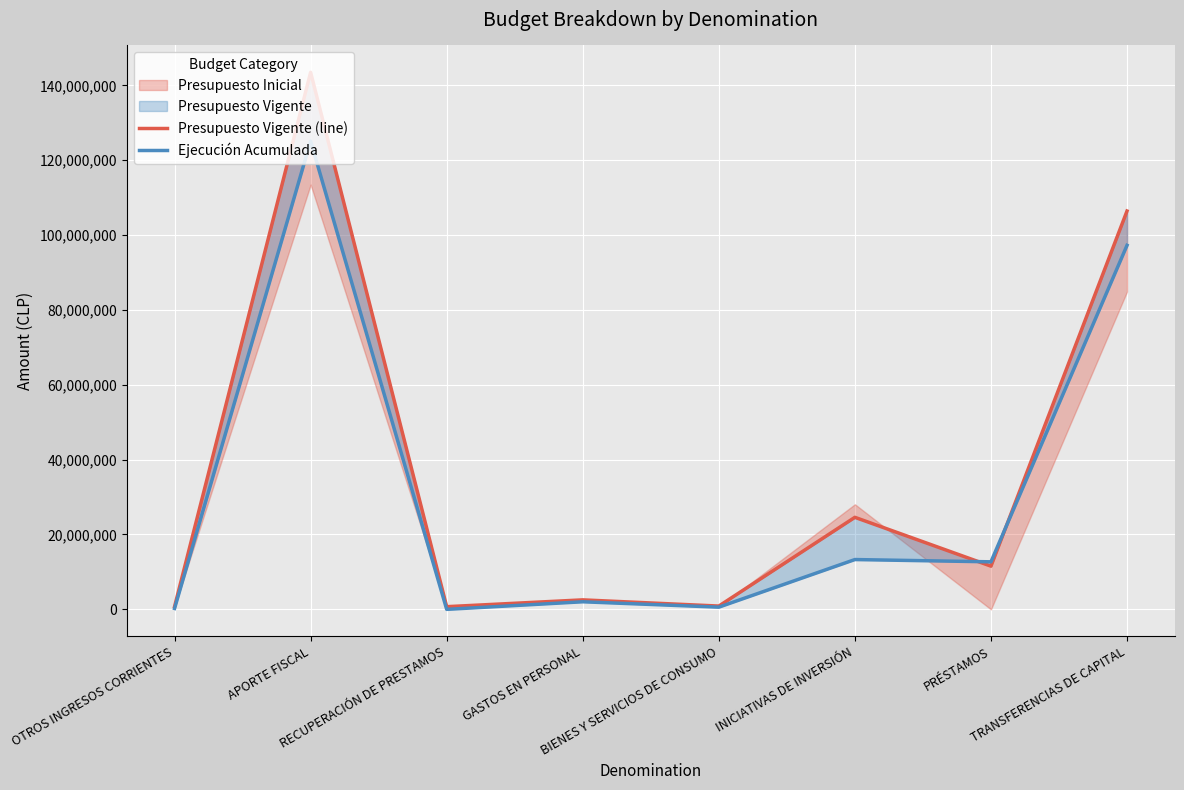

Reading left to right, transcribe all the data shown in this chart.

Presupuesto Vigente (line): OTROS INGRESOS CORRIENTES=710574	APORTE FISCAL=143480587	RECUPERACIÓN DE PRESTAMOS=716840	GASTOS EN PERSONAL=2535644	BIENES Y SERVICIOS DE CONSUMO=880546	INICIATIVAS DE INVERSIÓN=24586738	PRÉSTAMOS=11546970	TRANSFERENCIAS DE CAPITAL=106420202
Ejecución Acumulada: OTROS INGRESOS CORRIENTES=240414	APORTE FISCAL=125087246	RECUPERACIÓN DE PRESTAMOS=0	GASTOS EN PERSONAL=2025662	BIENES Y SERVICIOS DE CONSUMO=589107	INICIATIVAS DE INVERSIÓN=13305528	PRÉSTAMOS=12699186	TRANSFERENCIAS DE CAPITAL=97253337